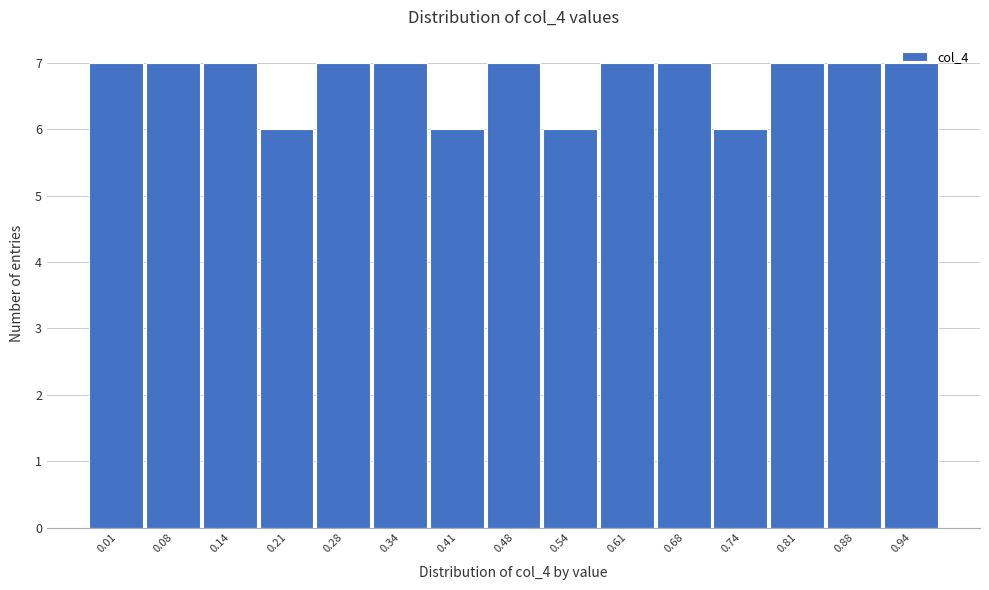

What is the sum of all values?

101